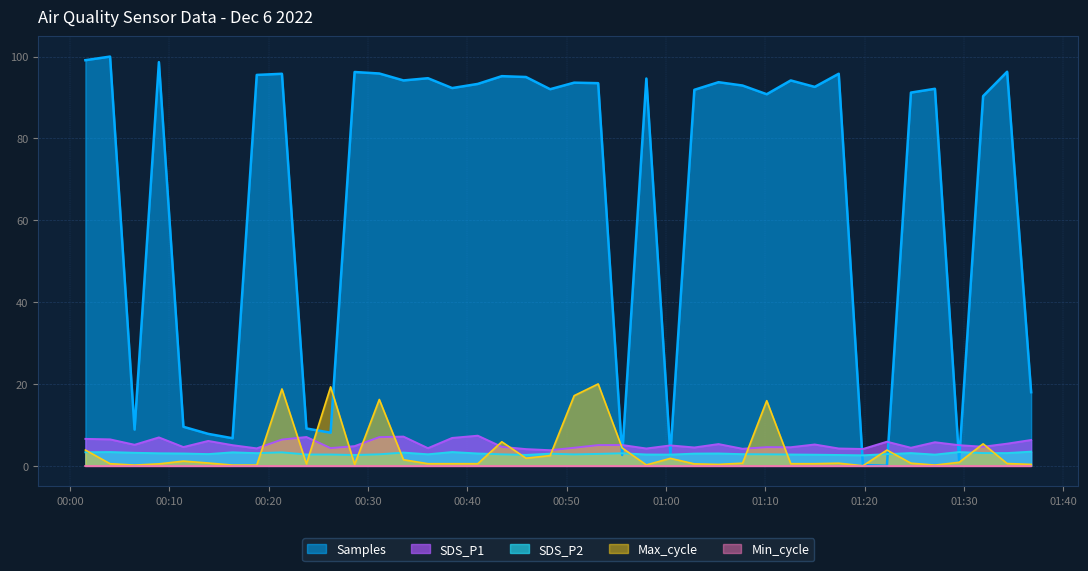

Which has a higher value, 2022/12/06 00:31:08 or 2022/12/06 01:00:26?

2022/12/06 00:31:08